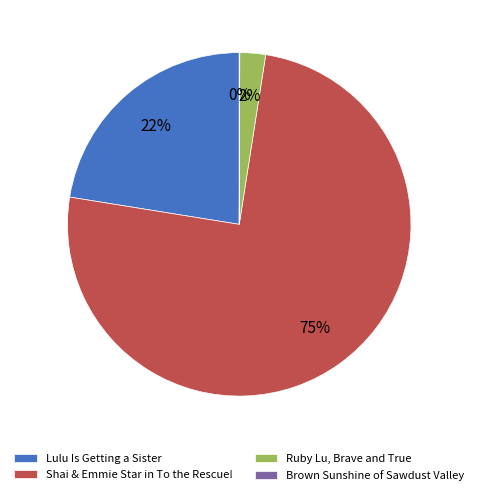

Between Ruby Lu, Brave and True and Lulu Is Getting a Sister, which is larger?

Lulu Is Getting a Sister